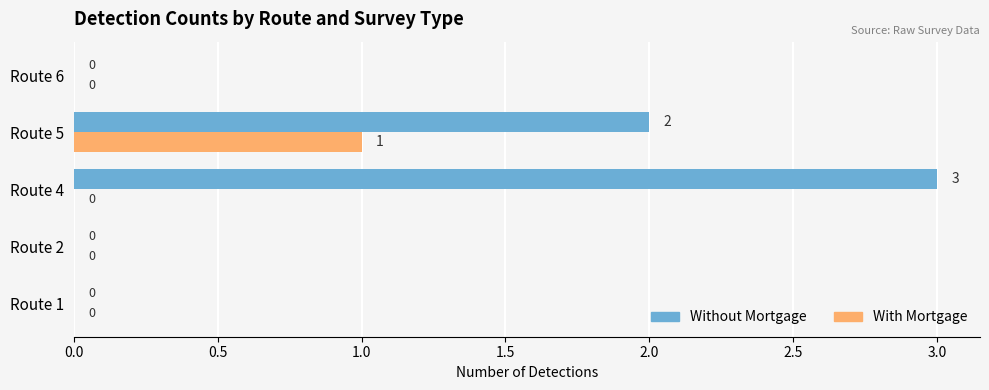

Which series has the largest total across all categories?

Without Mortgage